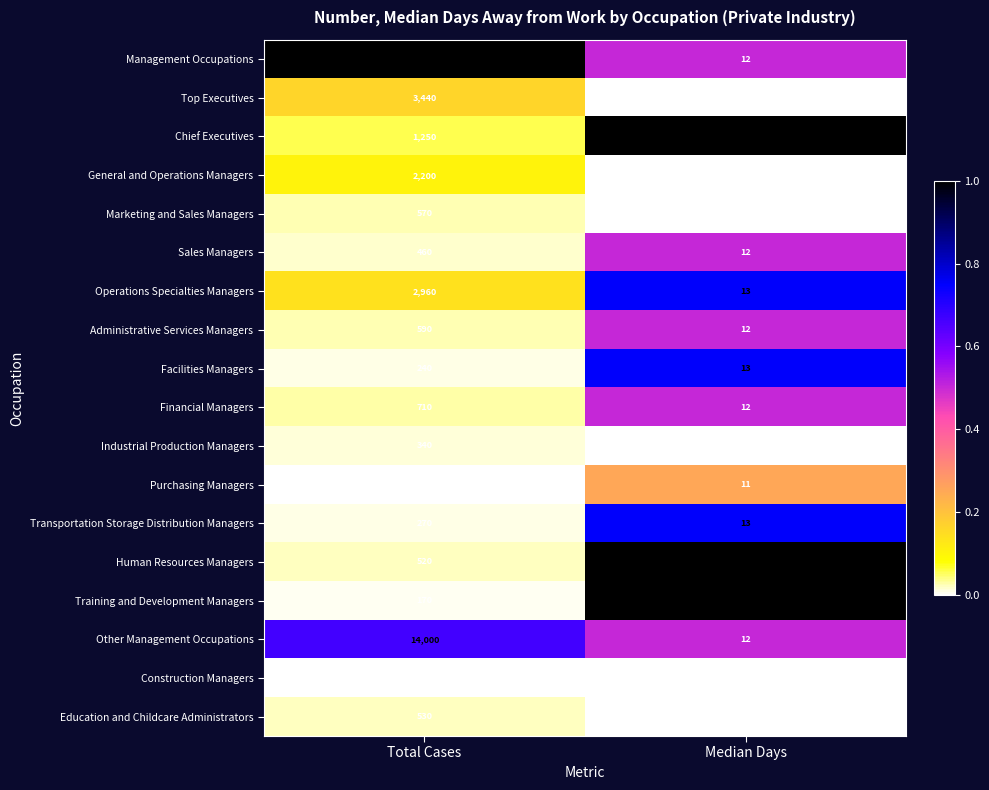

True or false: Administrative Services Managers has a value of 590 at Total Cases.

True